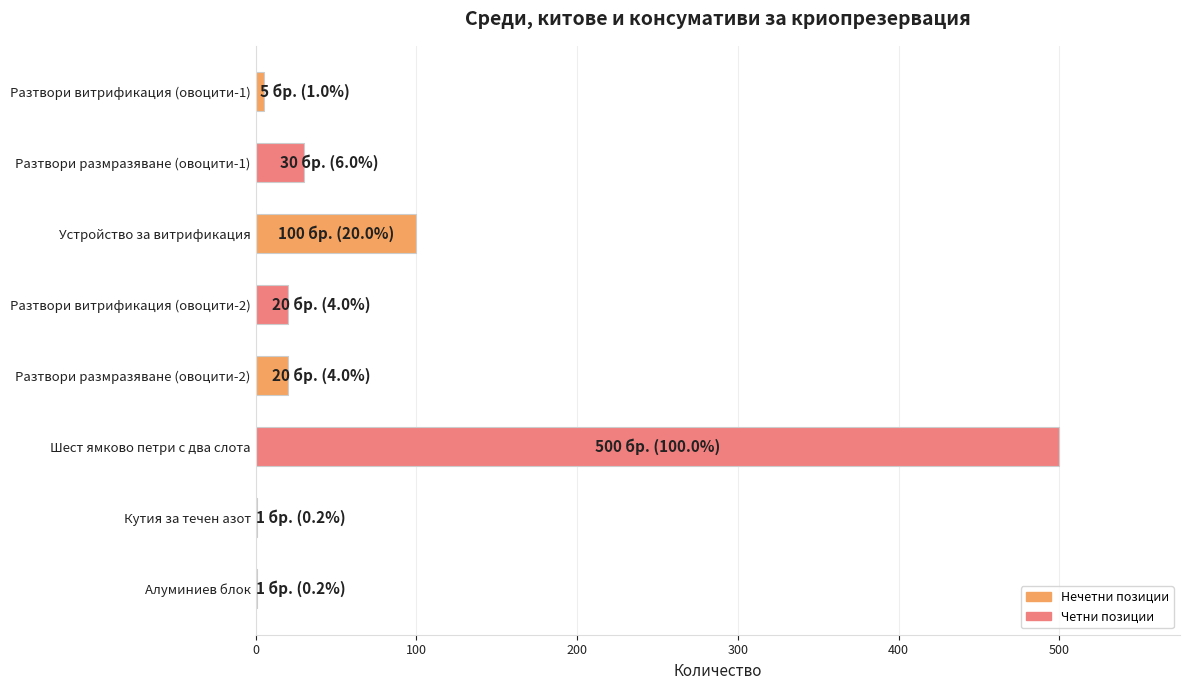

Reading top to bottom, extract all data points from this chart.

Разтвори витрификация (овоцити-1)=5	Разтвори размразяване (овоцити-1)=30	Устройство за витрификация=100	Разтвори витрификация (овоцити-2)=20	Разтвори размразяване (овоцити-2)=20	Шест ямково петри с два слота=500	Кутия за течен азот=1	Алуминиев блок=1